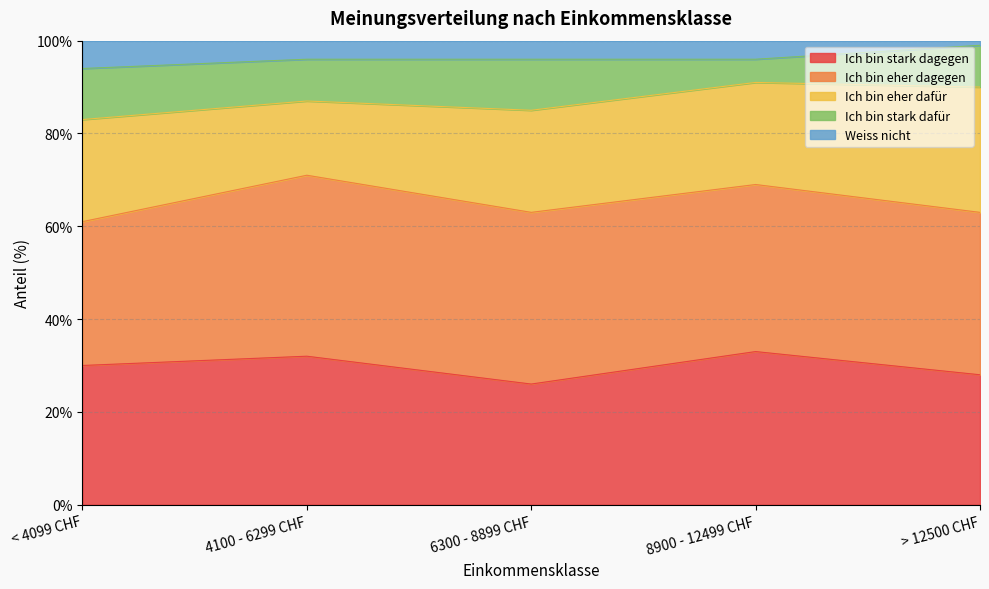

Rank the series by their maximum value, from highest to lowest.

Ich bin eher dagegen, Ich bin stark dagegen, Ich bin eher dafür, Ich bin stark dafür, Weiss nicht